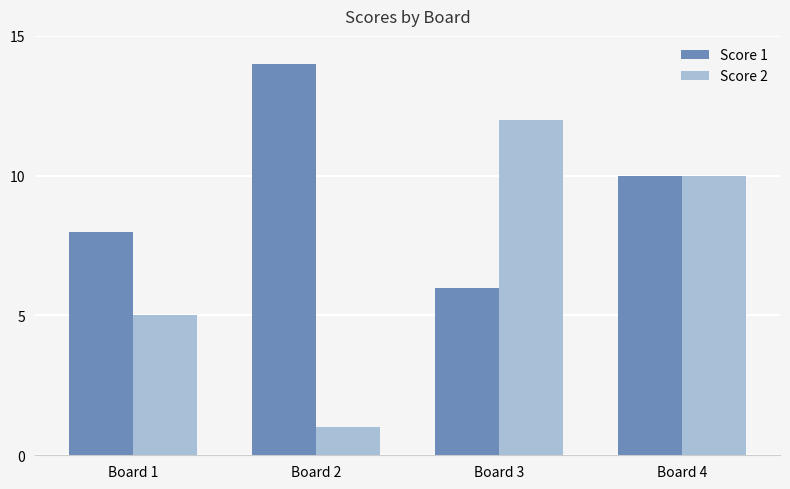

What is the sum of all Score 2 values?

28